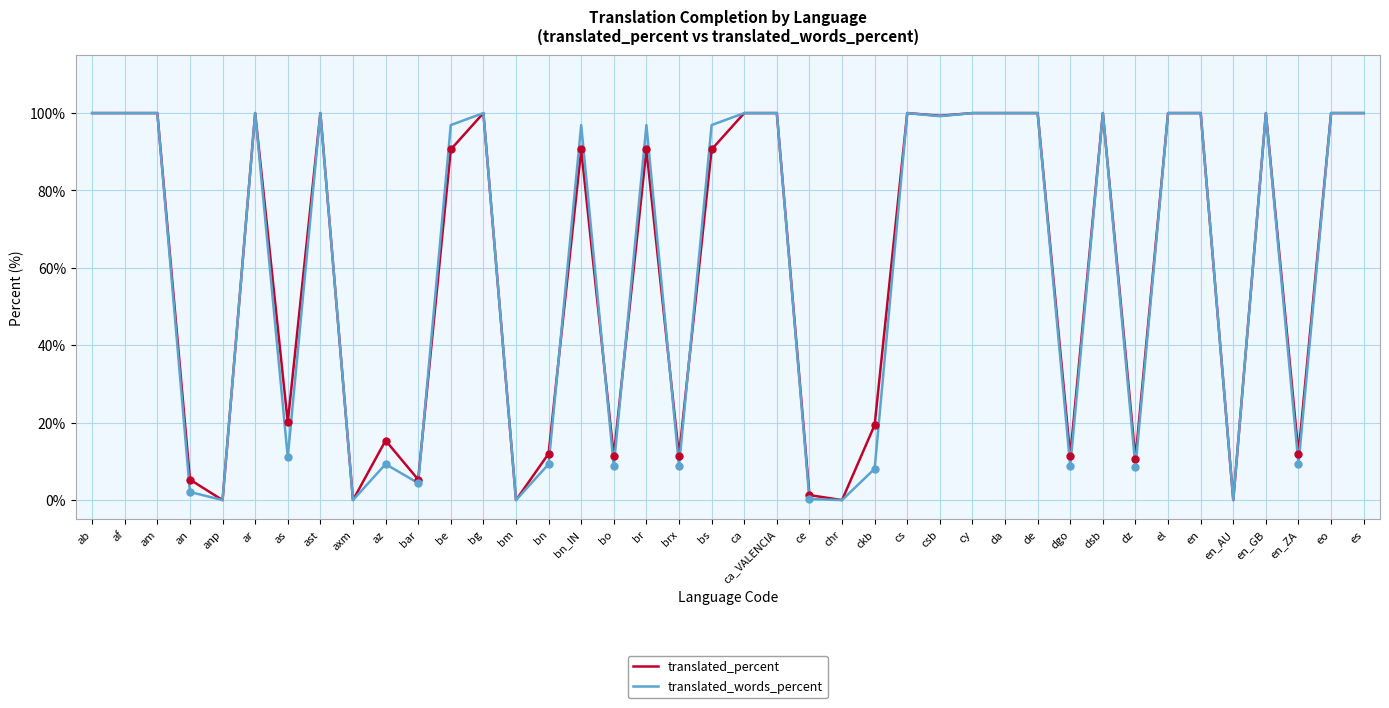

True or false: translated_words_percent and translated_percent cross at least once.

True